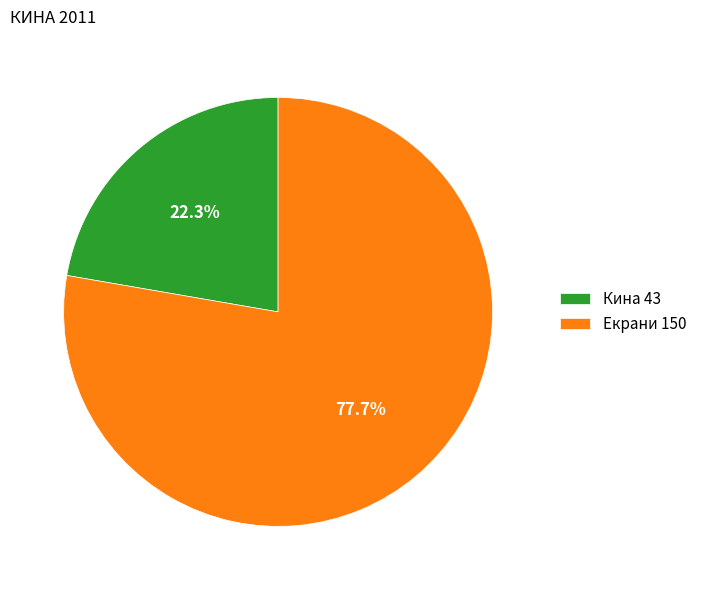

What percentage do Кина 43 and Екрани 150 together represent?

100.0%